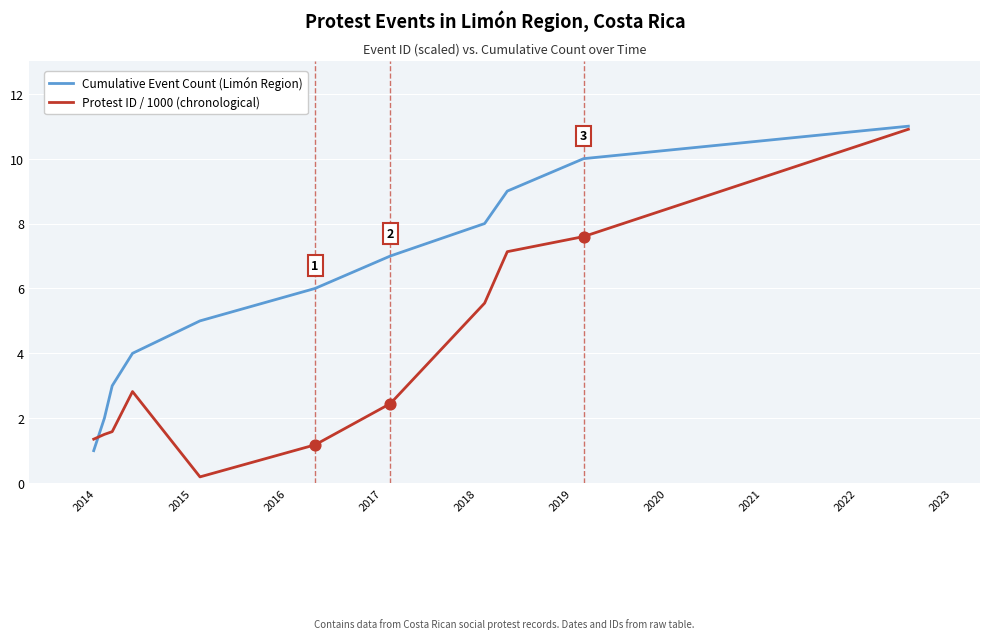

What are all the series names shown in the legend?

Cumulative Event Count (Limón Region), Protest ID / 1000 (chronological)